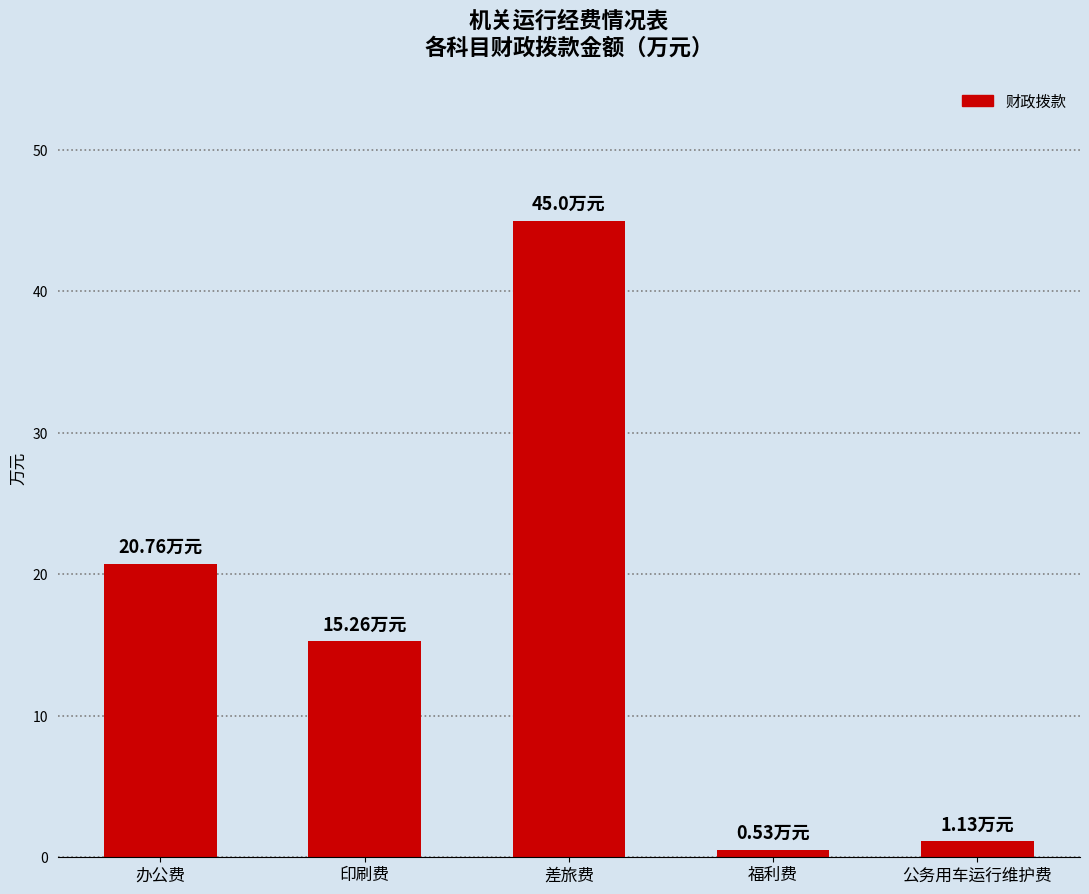

Between 公务用车运行维护费 and 办公费, which is larger?

办公费